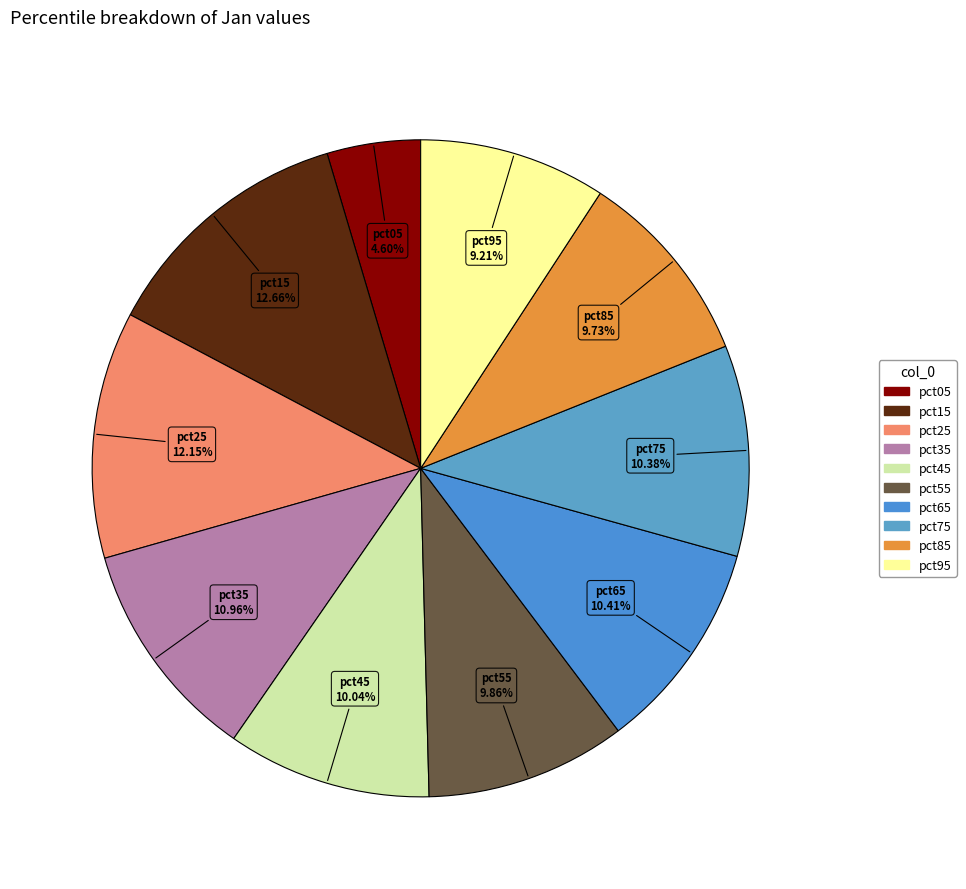

Which category has the biggest portion of the pie?

pct15